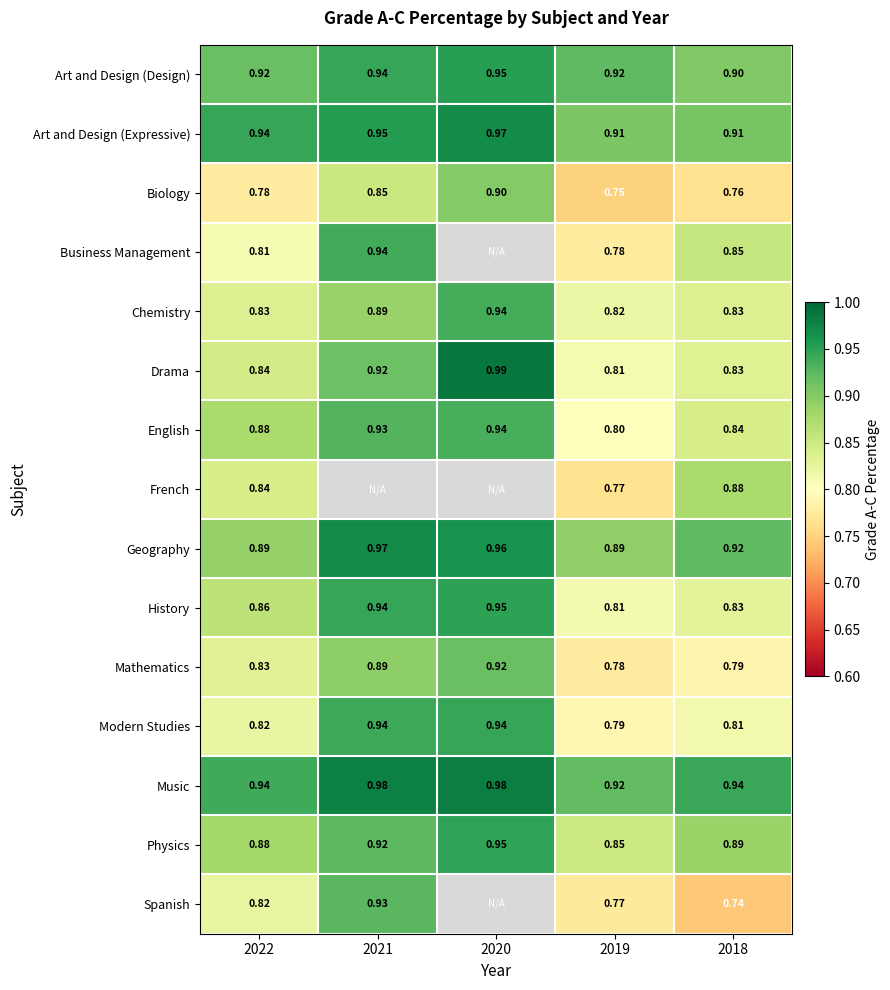

Is the value of English at 2018 greater than the value of Art and Design (Expressive) at 2019?

No